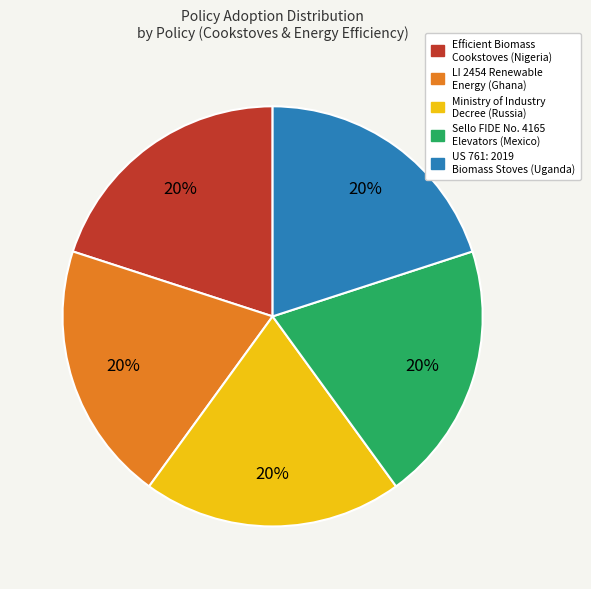

Do LI 2454 Renewable Energy (Ghana) and Sello FIDE No. 4165 Elevators (Mexico) together represent more than half of the pie?

No